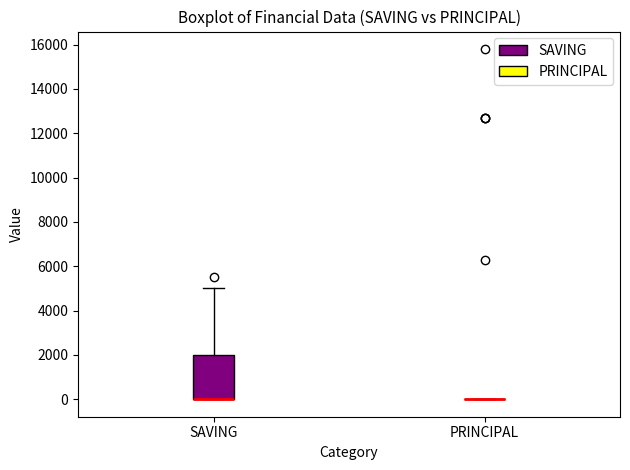

Comparing the boxes themselves (not the whiskers), which one is the tallest?

SAVING